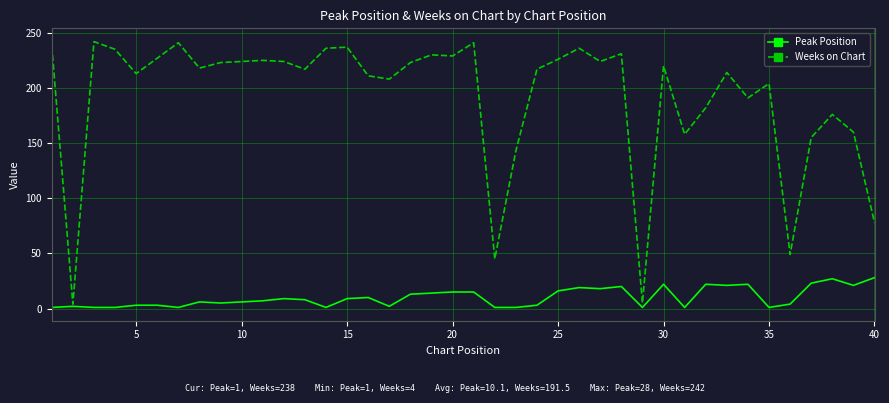

Which series has the largest range (max minus min)?

Weeks on Chart